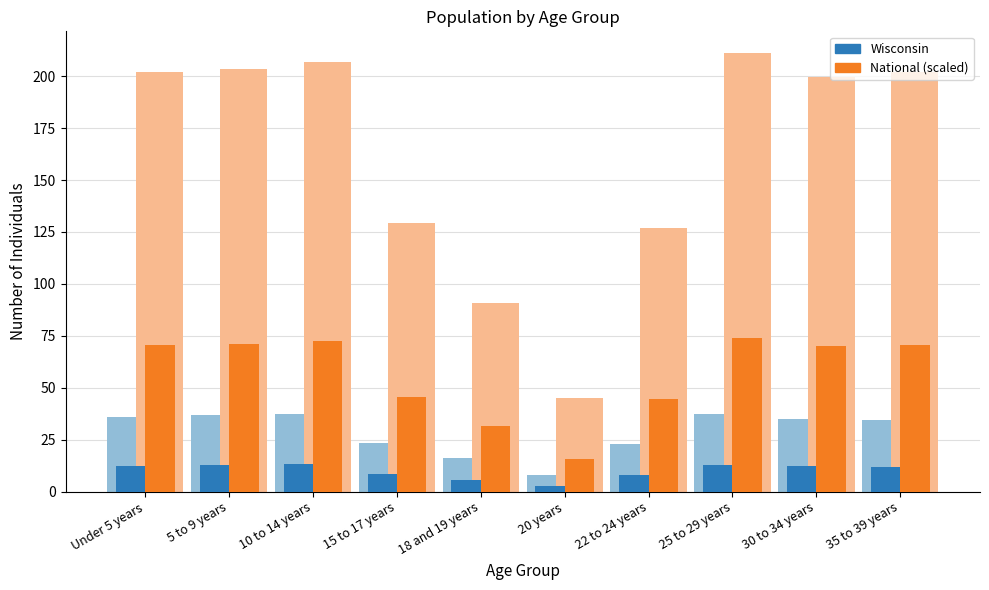

Where is Wisconsin nearest to the value 7?

22 to 24 years